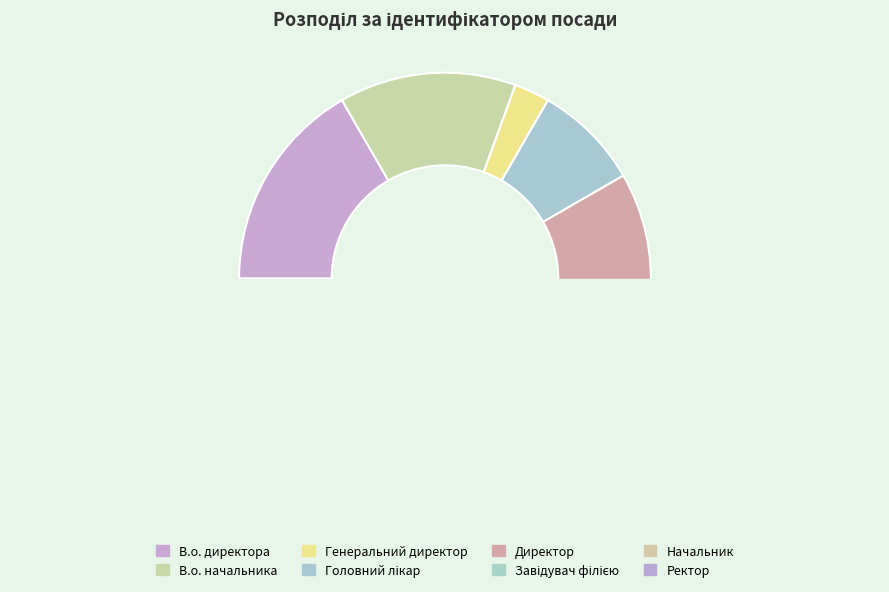

How many segments does this pie chart have?

8